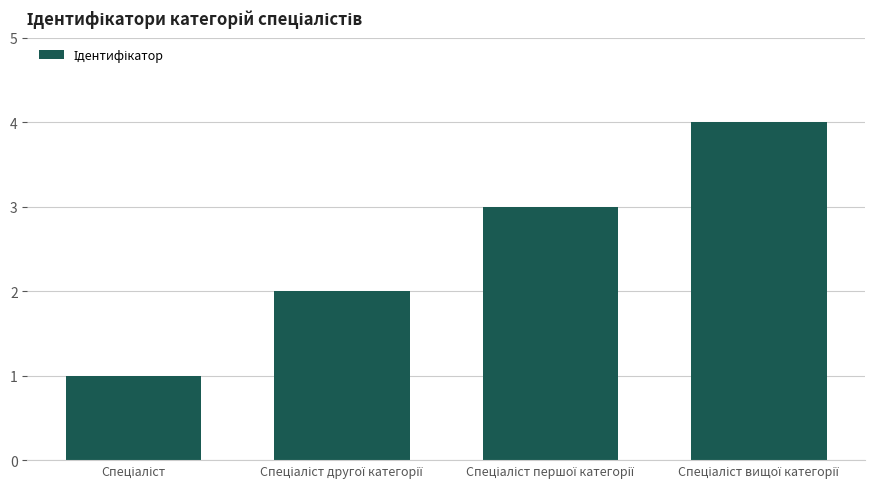

Does the chart contain stacked bars?

No